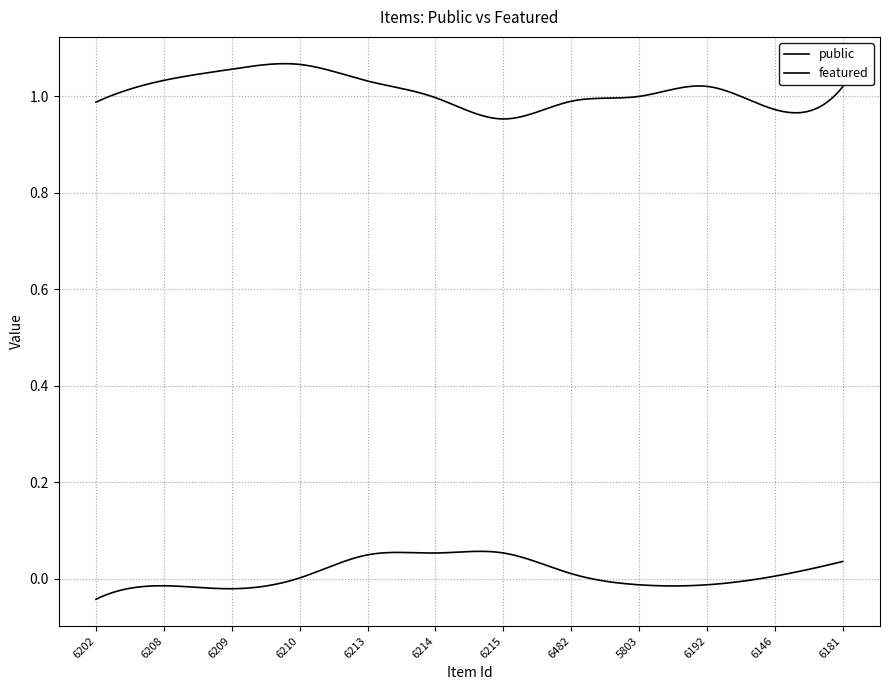

How many lines are shown in the chart?

2